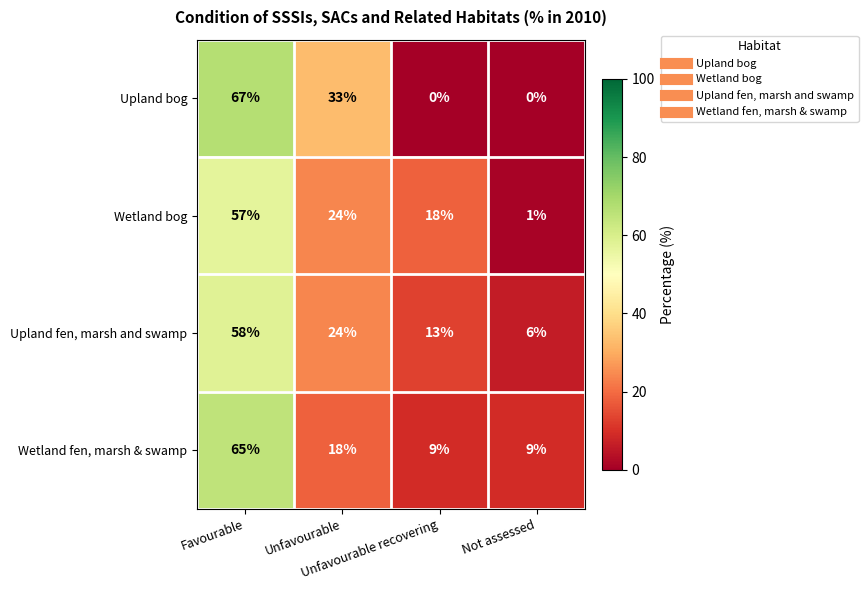

Which category has the highest value across all series?

Favourable